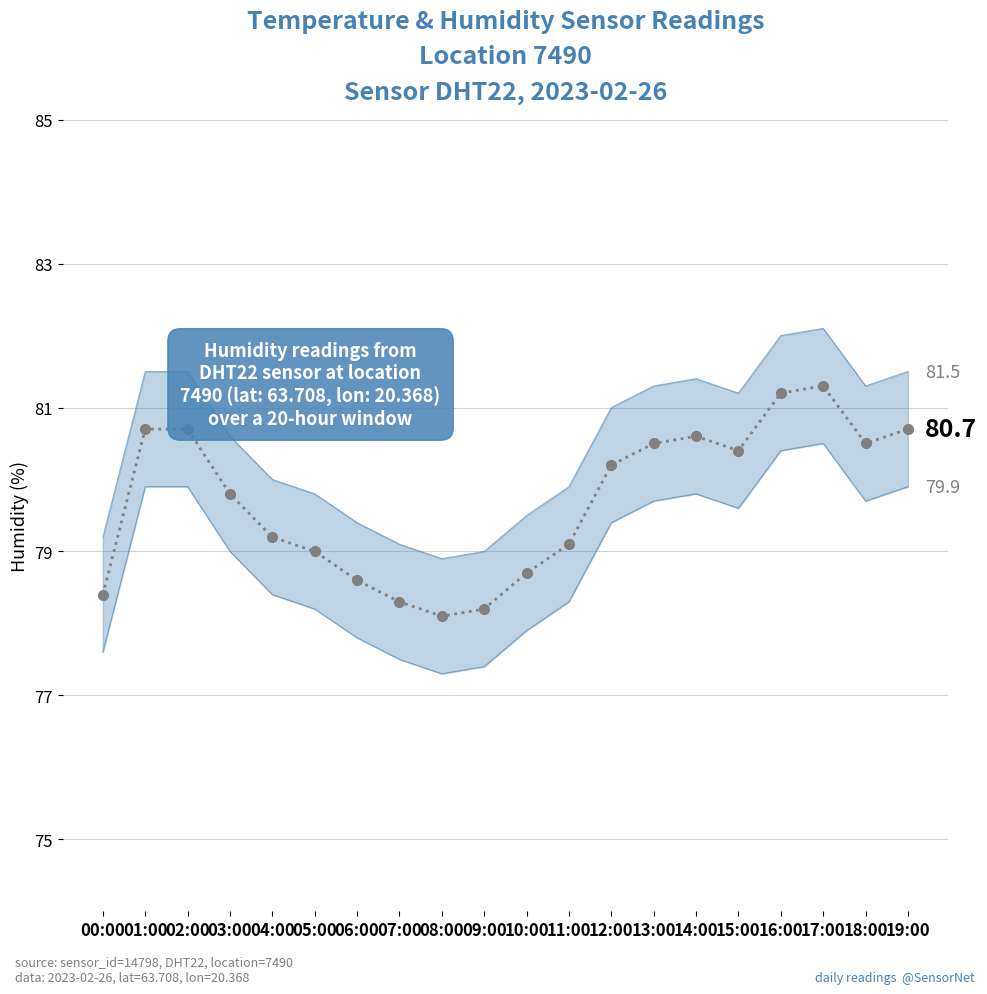

What is the total value across all series at 11:00?

237.3